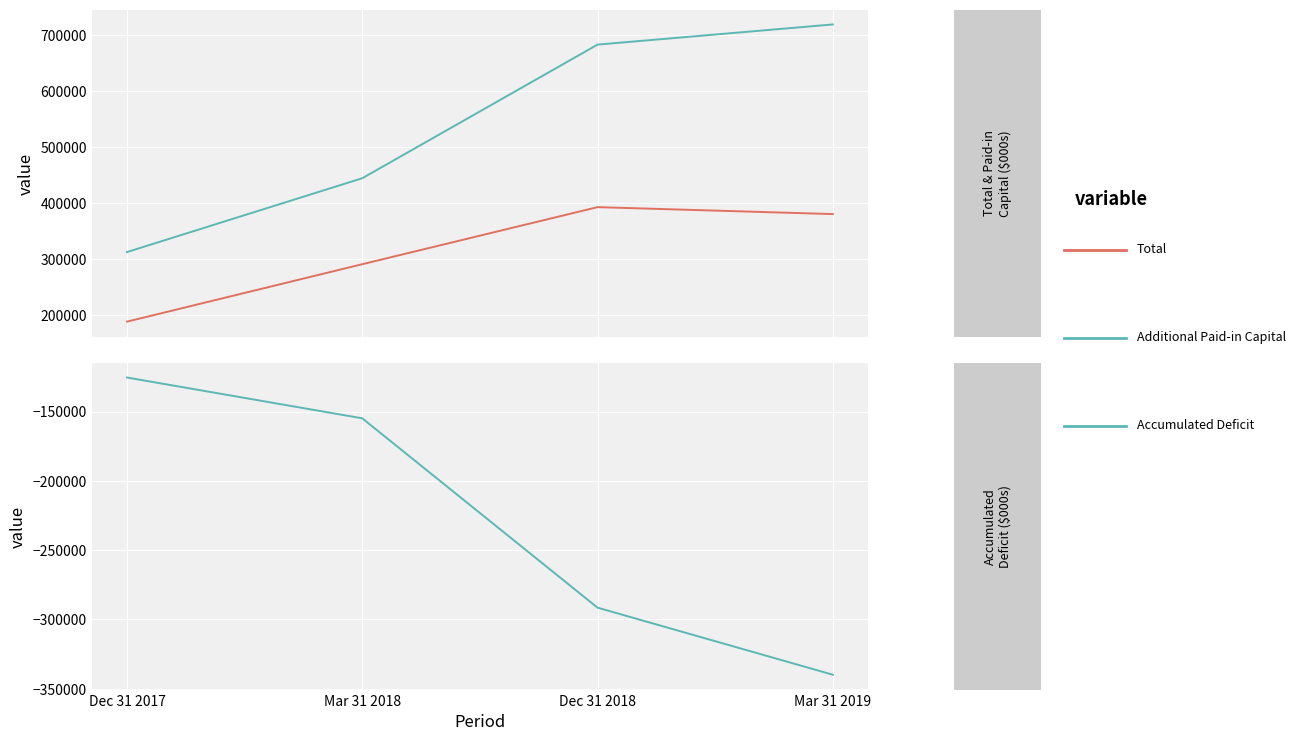

What is the sum of the Accumulated Deficit values at Mar 31 2018 and Dec 31 2017?

-280328